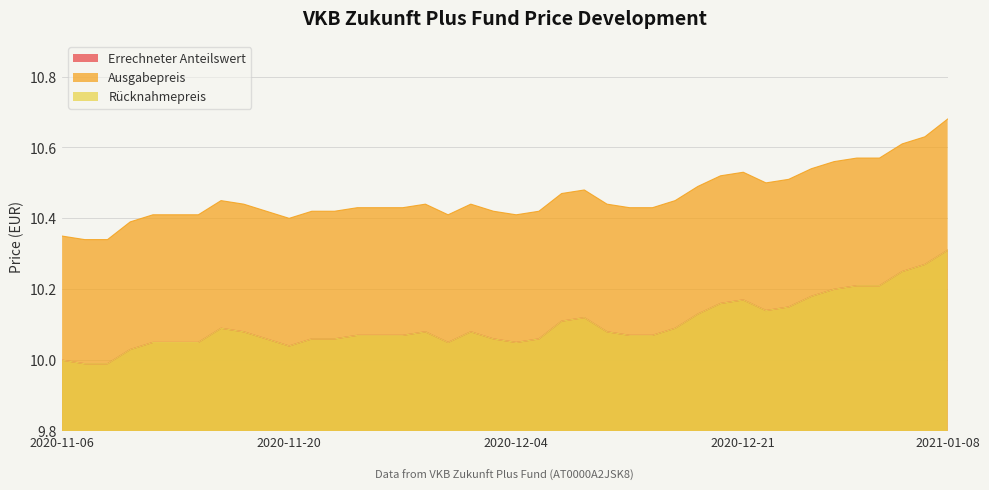

Between 2020-12-02 and 2020-12-11, which series saw the biggest shift?

Errechneter Anteilswert